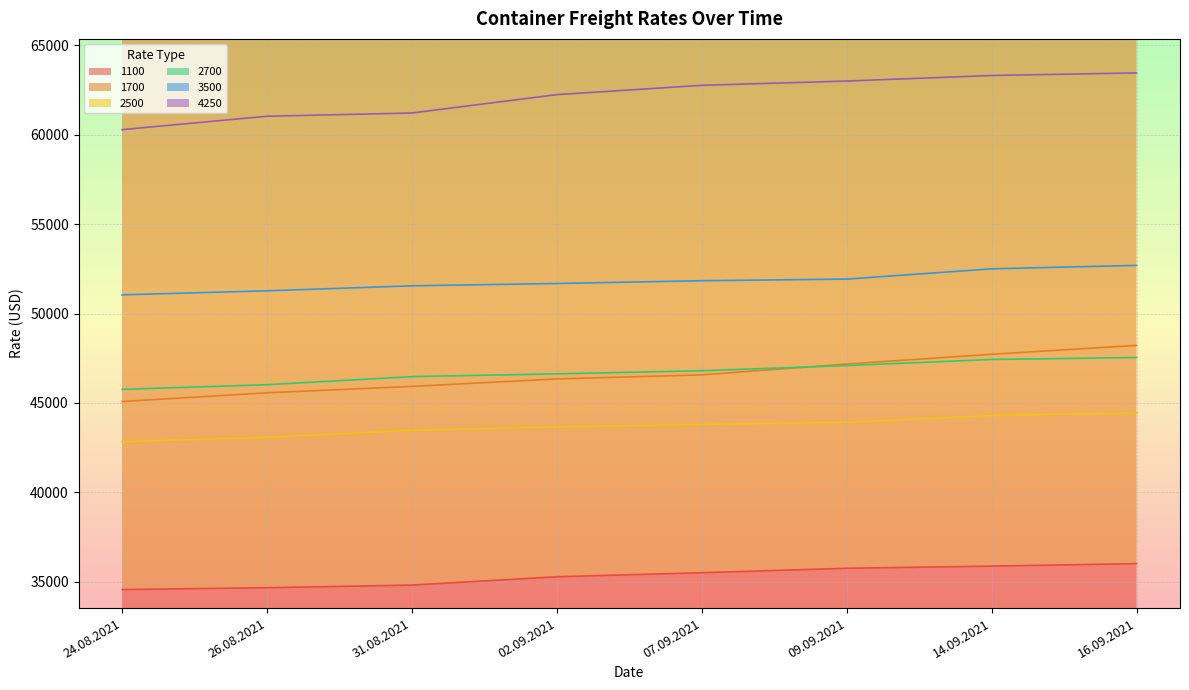

What is the average value of the 1100 series?

35296